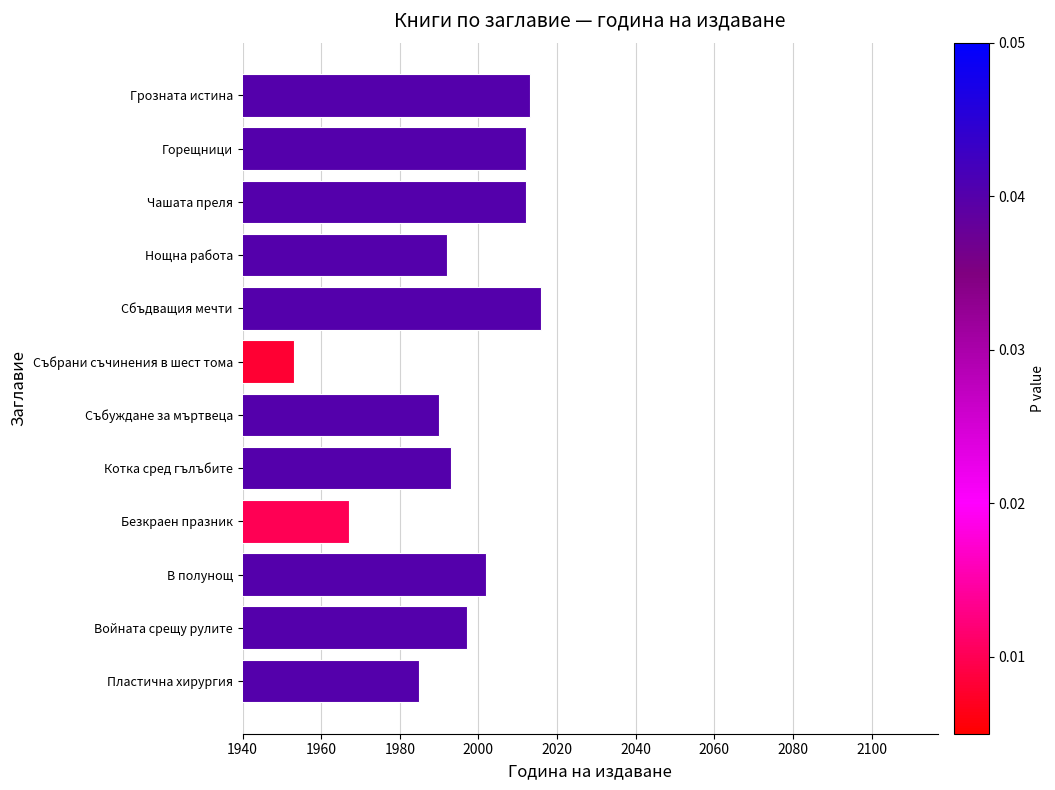

Which has a higher value, В полунощ or Пластична хирургия?

В полунощ